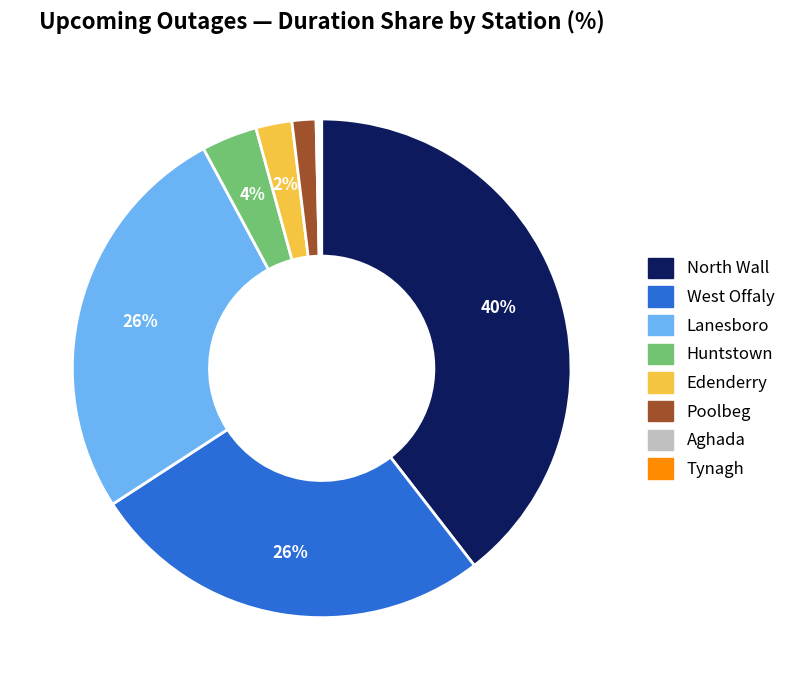

To the nearest percent, what portion does Edenderry represent?

2%